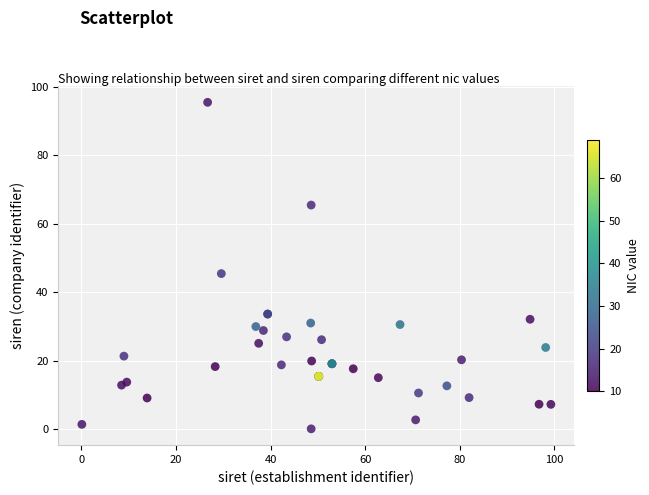

What Y value in the scatter plot is closest to 47?

45.4